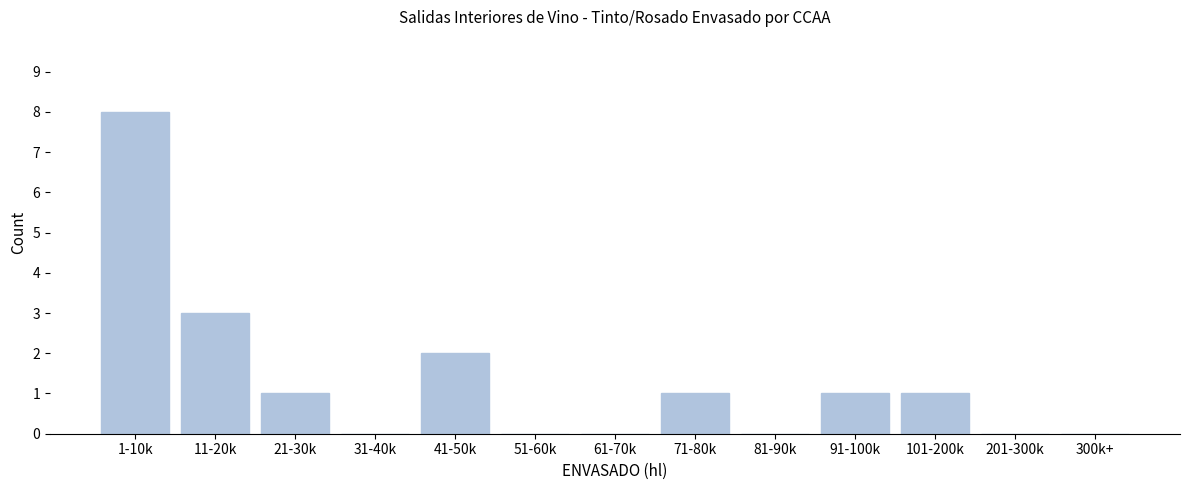

Reading left to right, transcribe all the data shown in this chart.

1-10k=8	11-20k=3	21-30k=1	31-40k=0	41-50k=2	51-60k=0	61-70k=0	71-80k=1	81-90k=0	91-100k=1	101-200k=1	201-300k=0	300k+=0